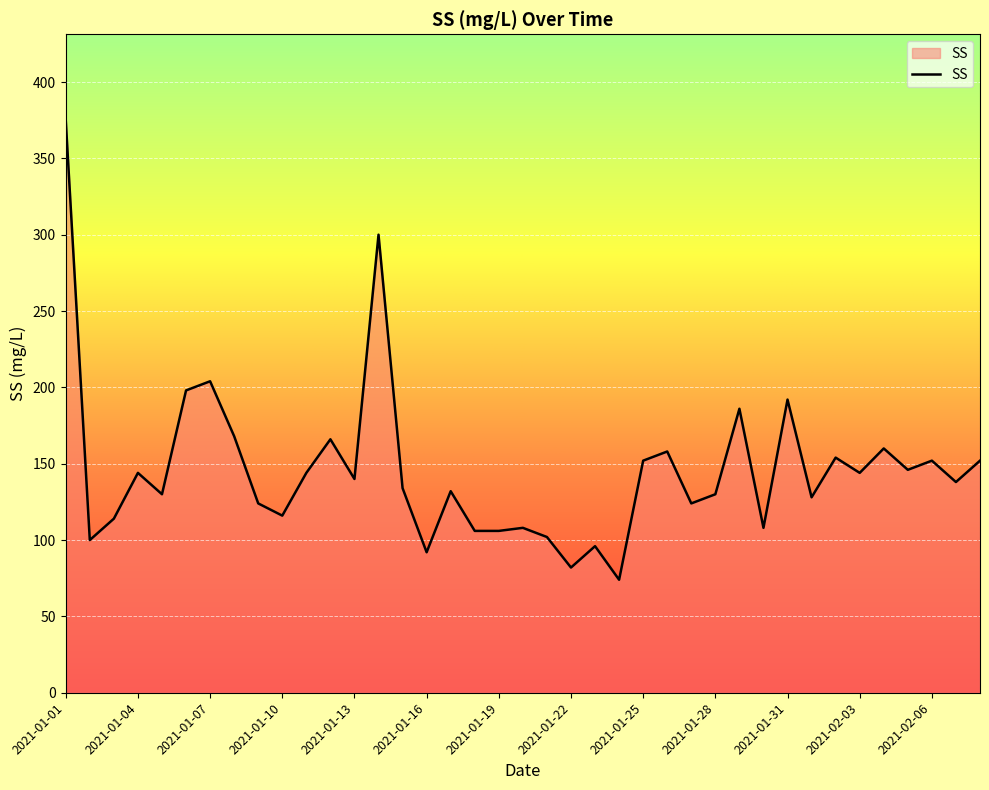

What is the smallest value displayed?

74